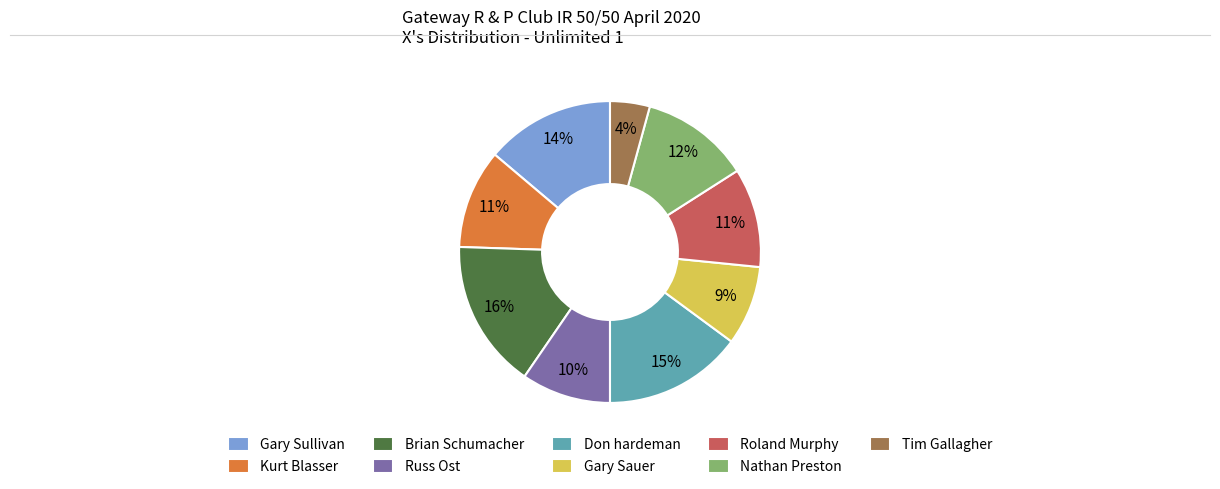

How many segments does this pie chart have?

9